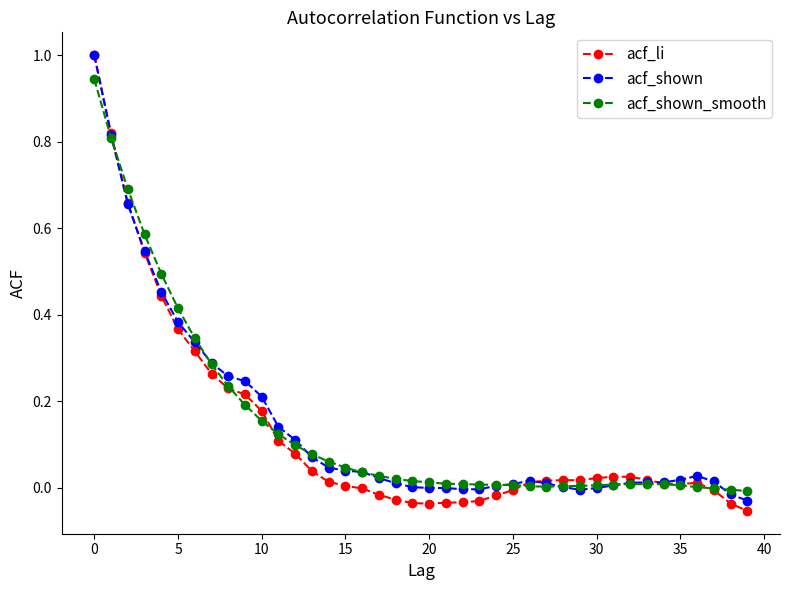

What is the difference between the maximum and minimum values in the acf_shown series?

1.0